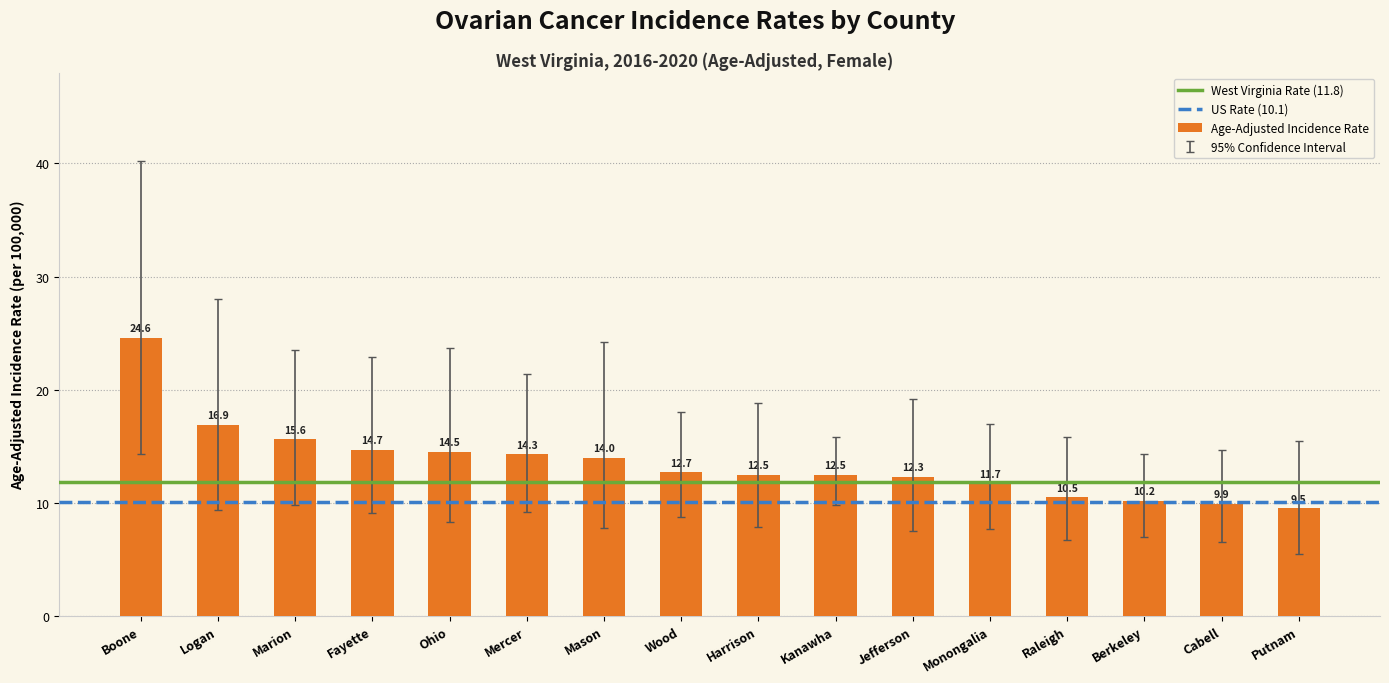

Is it true that the value at Jefferson is 5.3?

False